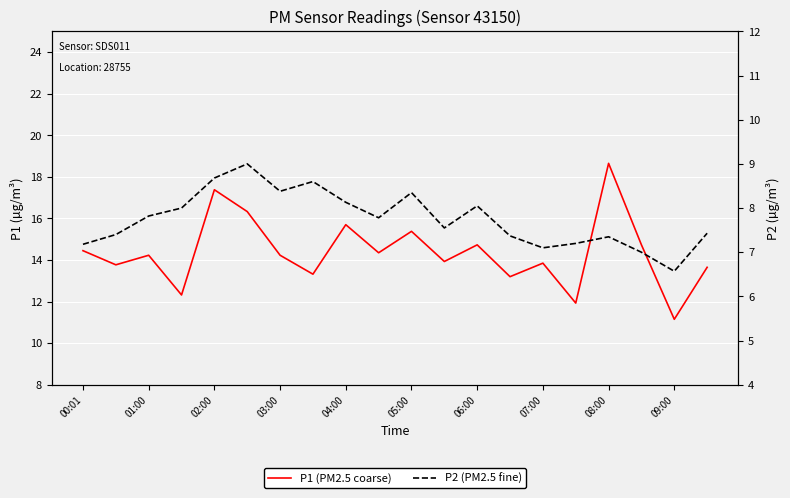

How many data points in P1 (PM2.5 coarse) are less than 14?

9